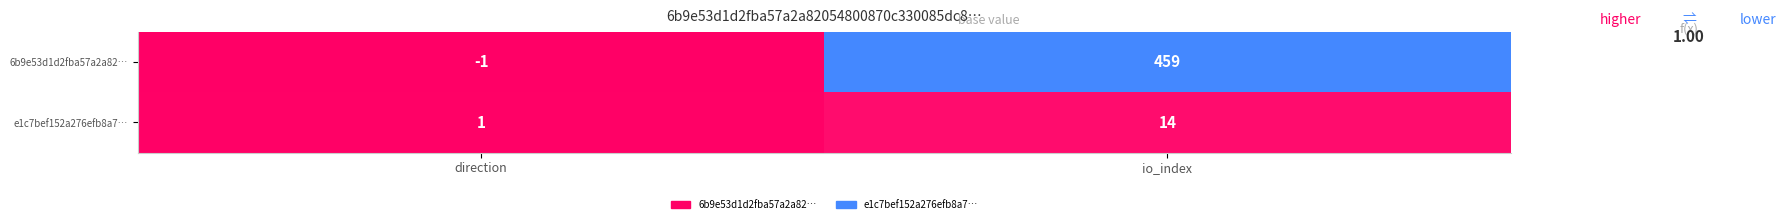

Reading right to left, transcribe all the data shown in this chart.

6b9e53d1d2fba57a2a82…: io_index=459	direction=-1
e1c7bef152a276efb8a7…: io_index=14	direction=1